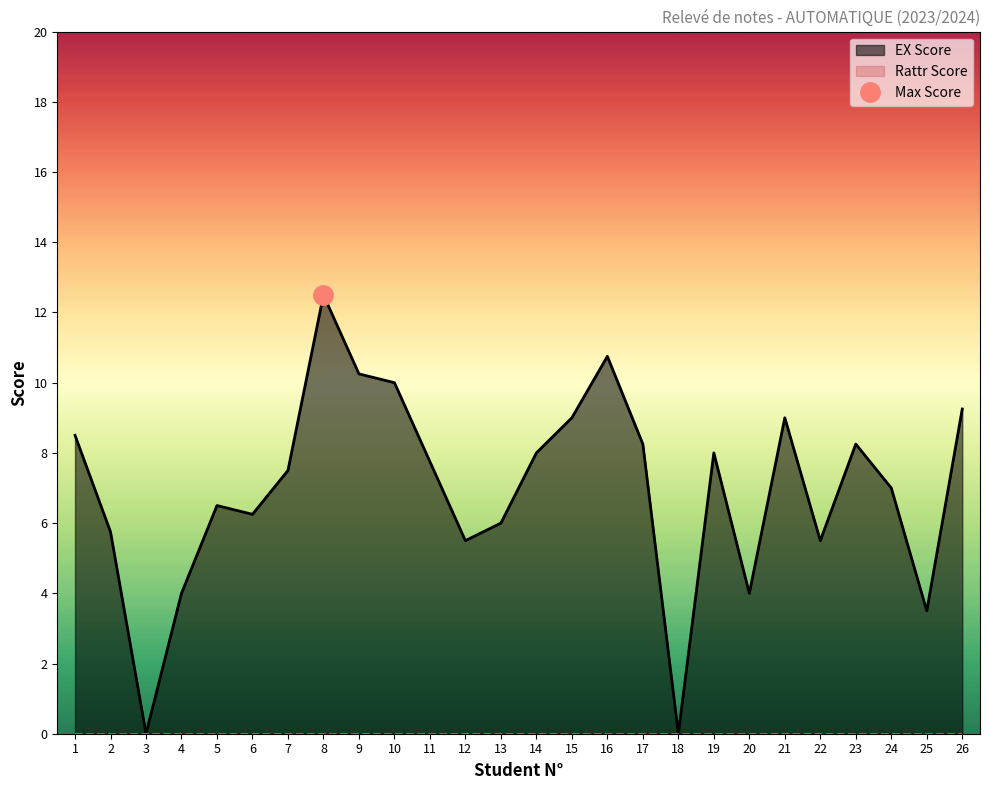

True or false: the data shows 5.1 at 11.

False